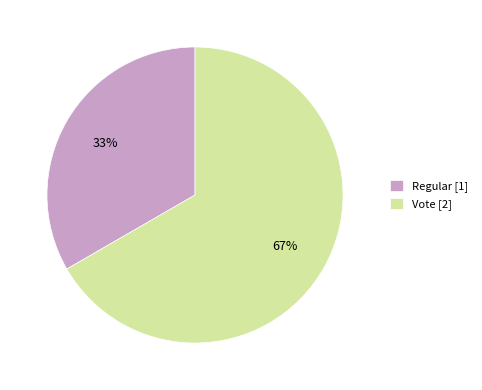

Is Regular the majority of the pie?

No